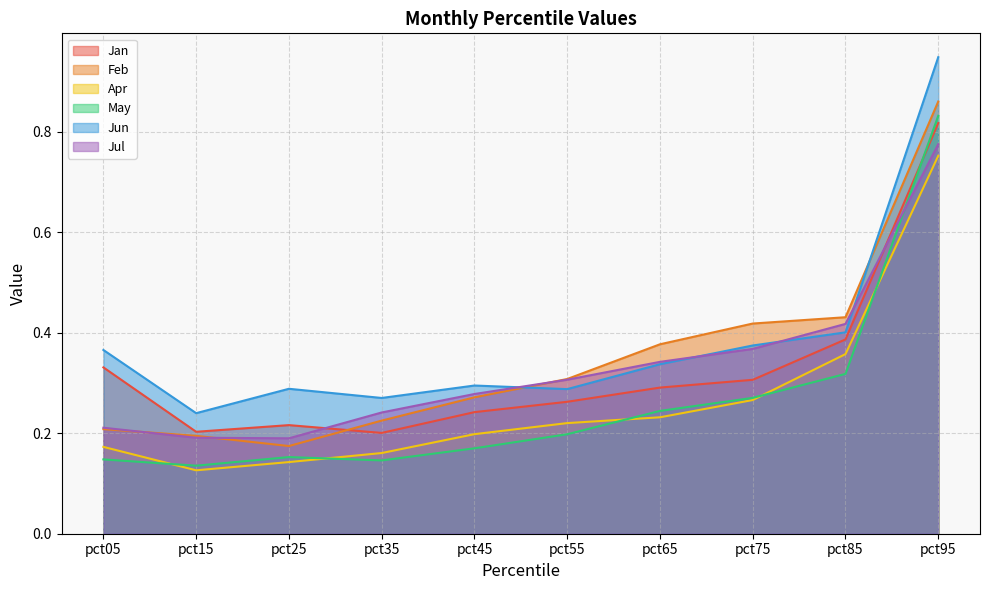

True or false: Jan has more than 1 points higher than both neighbors.

False